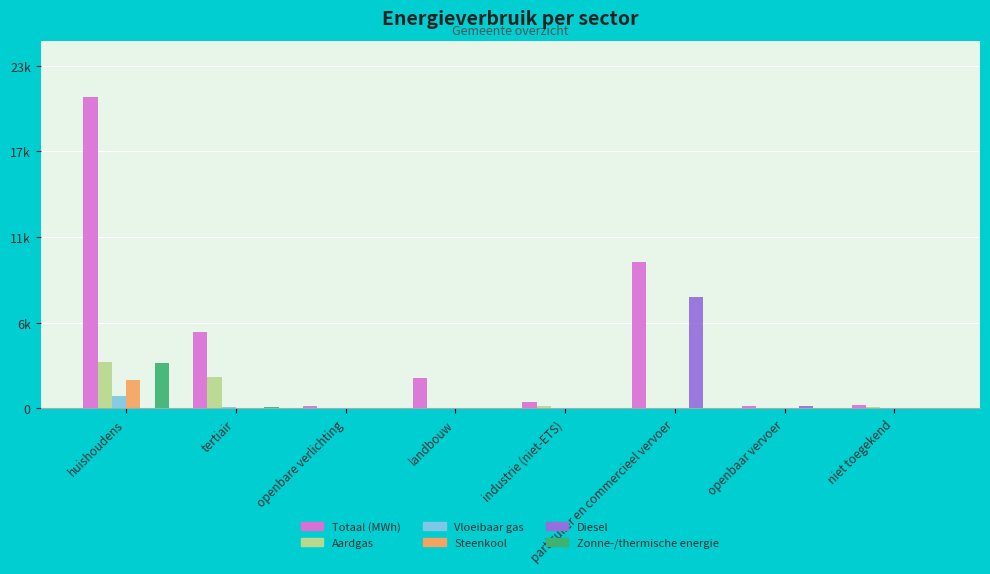

List the series in order of their peak value, highest first.

Totaal (MWh), Diesel, Aardgas, Zonne-/thermische energie, Steenkool, Vloeibaar gas